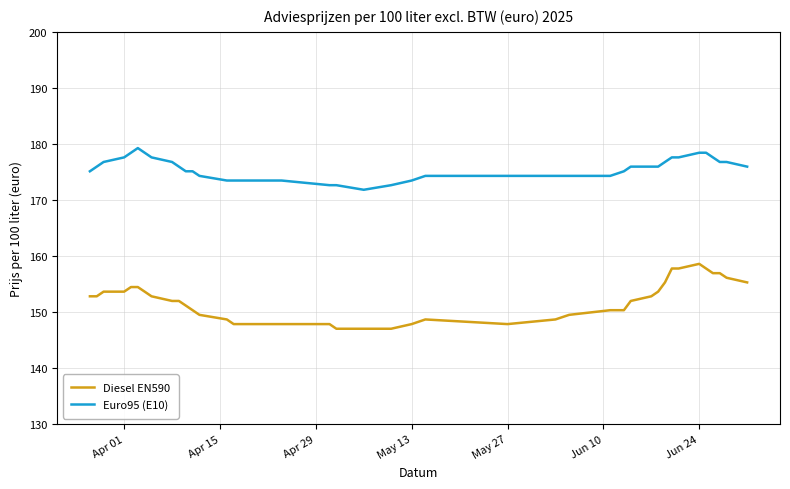

Rank the series by their average value, from highest to lowest.

Euro95 (E10), Diesel EN590